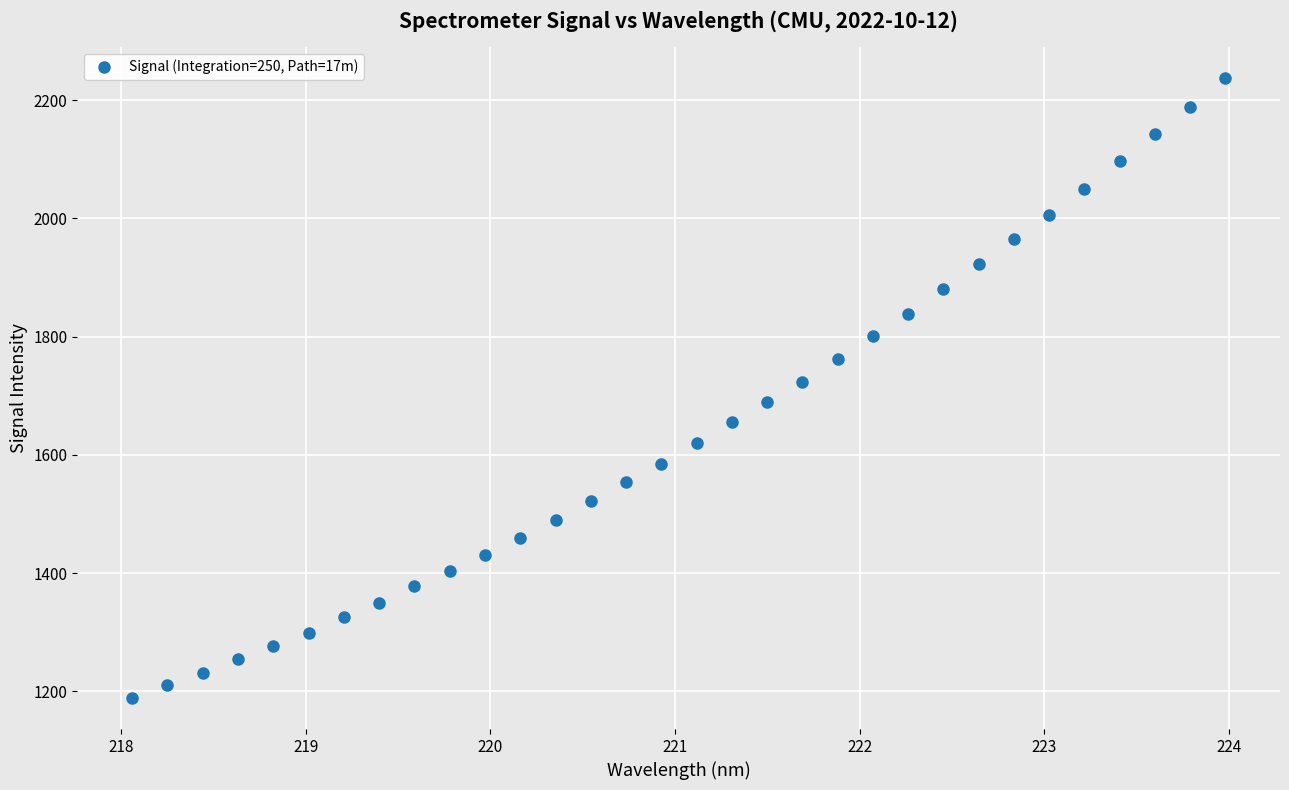

What is the range of Y values (max minus min)?

1049.1